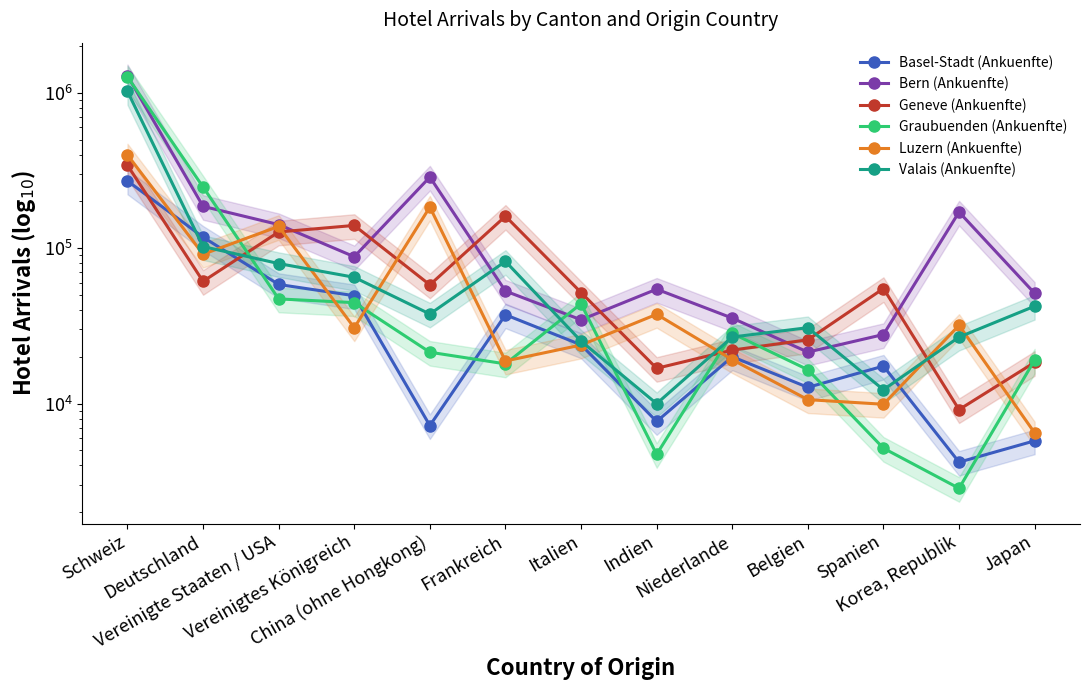

What is the highest value of the Bern (Ankuenfte) series?

1289081